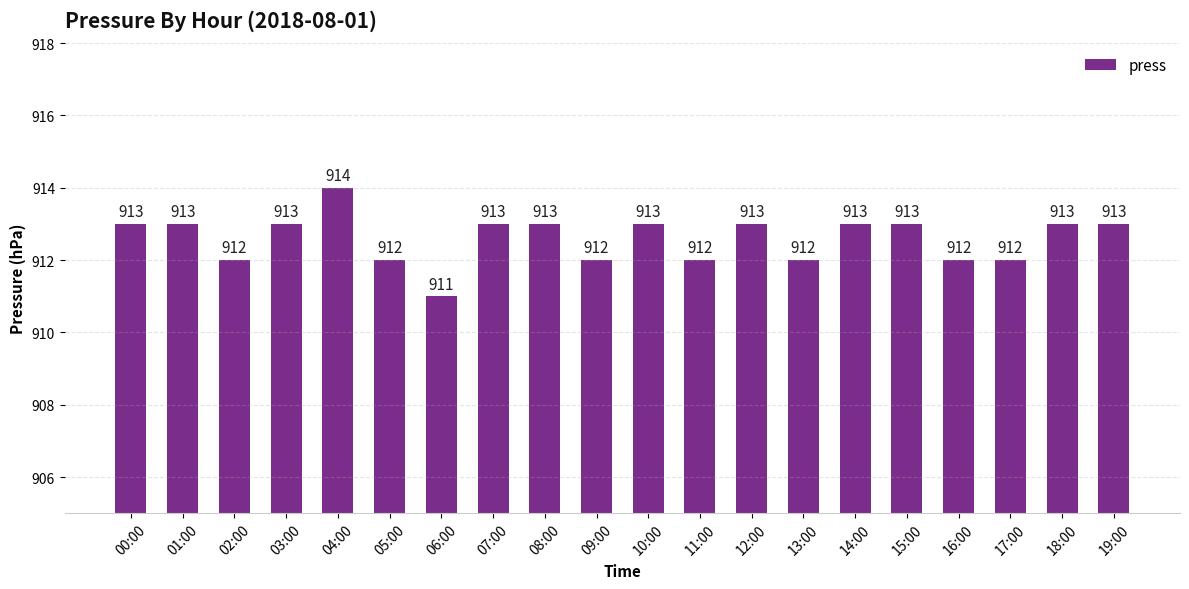

What is the approximate value at 04:00?

914